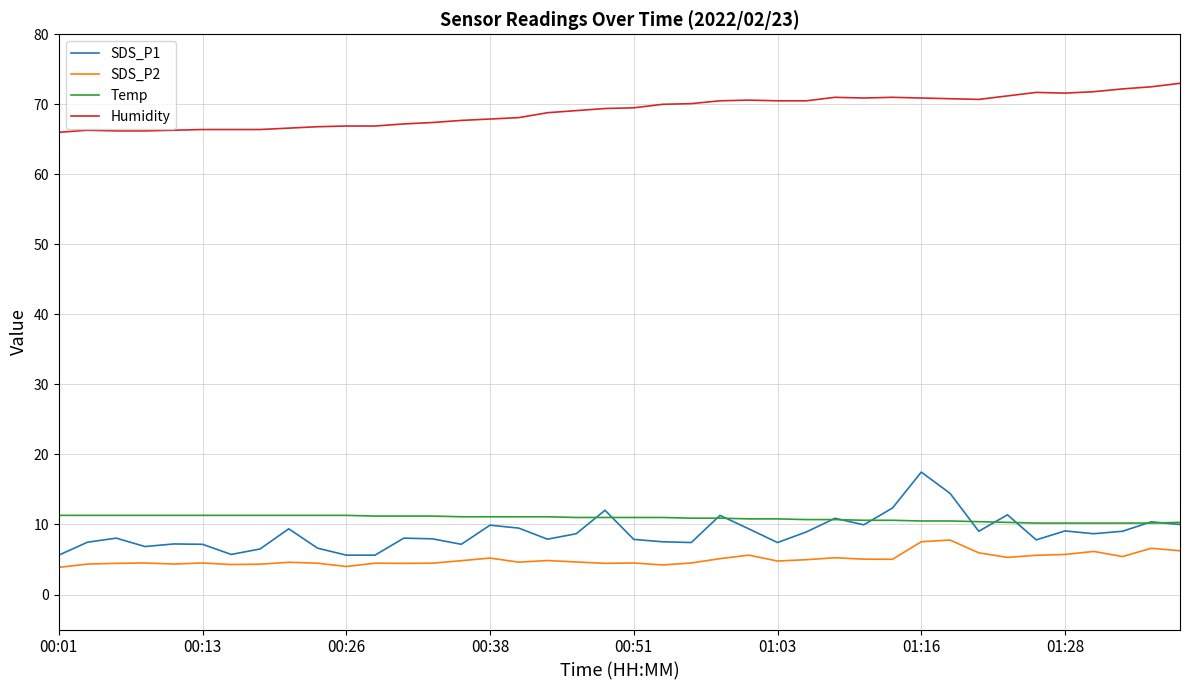

Rank the series by their maximum value, from highest to lowest.

Humidity, SDS_P1, Temp, SDS_P2